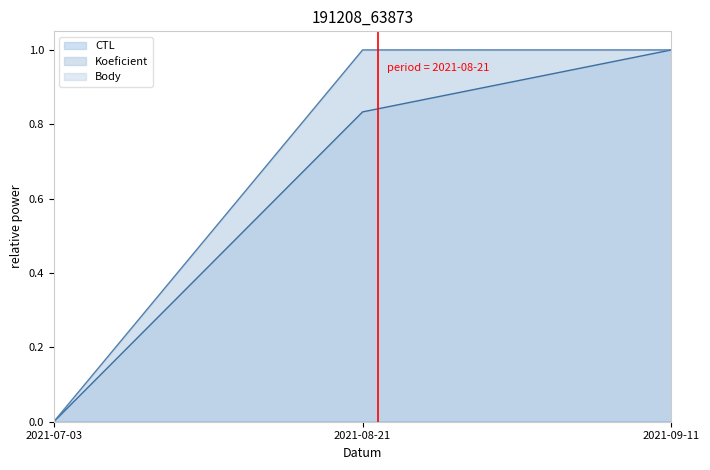

Rank the series by their maximum value, from lowest to highest.

Koeficient, CTL